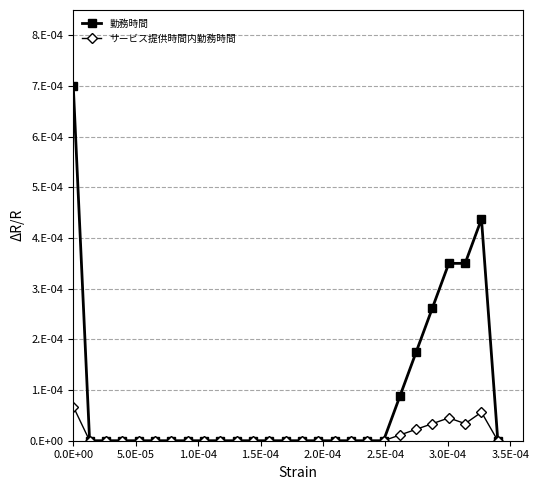

True or false: 勤務時間 and サービス提供時間内勤務時間 cross at least once.

False